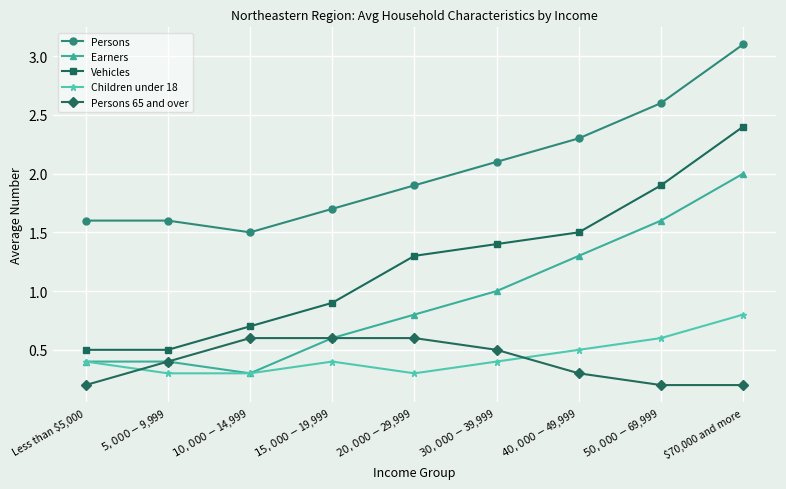

What is the approximate value of Persons 65 and over at $10,000-$14,999?

0.6